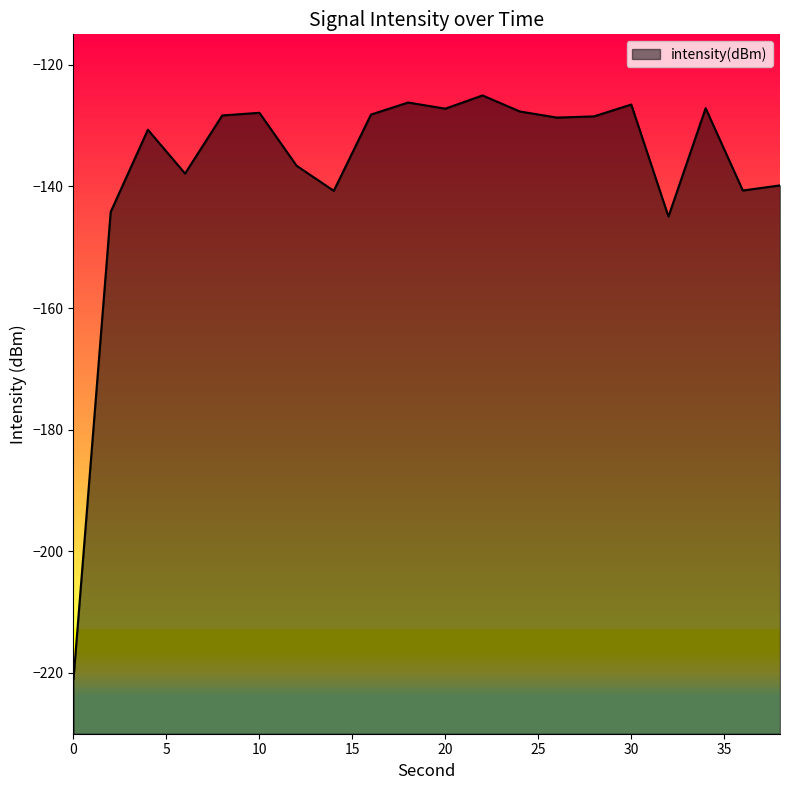

At which label does the data first exceed -128?

10